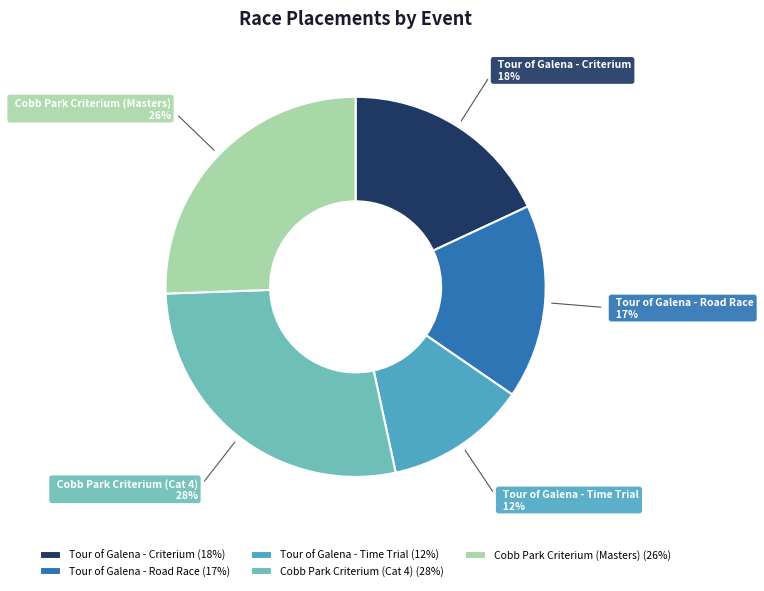

Does Cobb Park Criterium (Masters) account for over 50% of the chart?

No